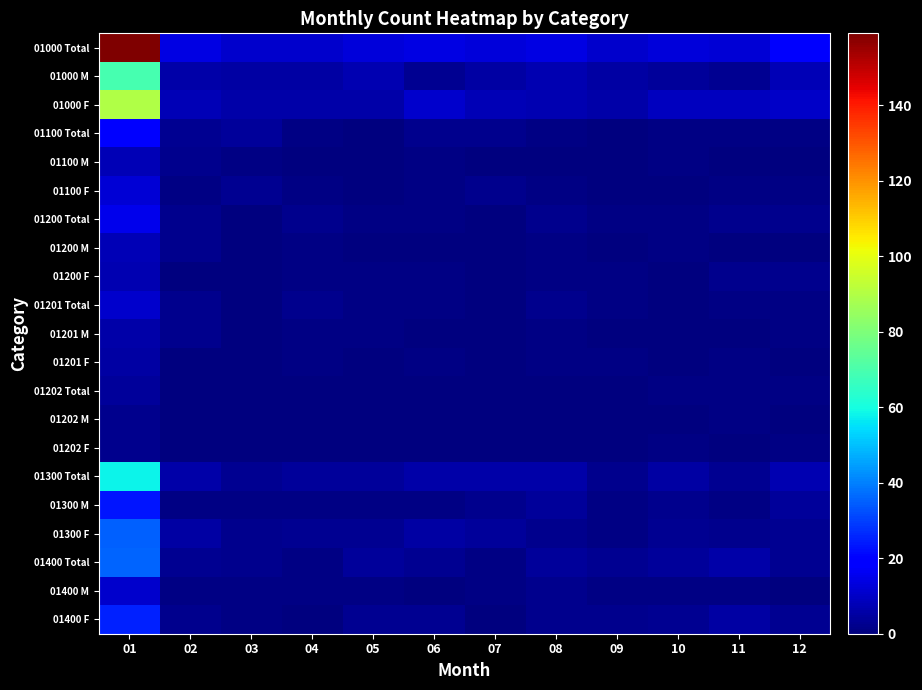

Reading left to right, what are all the values shown in this chart?

01000 Total: 01=159	02=14	03=11	04=11	05=13	06=14	07=13	08=14	09=11	10=13	11=12	12=18
01000 M: 01=69	02=6	03=5	04=5	05=7	06=3	07=5	08=7	09=5	10=4	11=3	12=8
01000 F: 01=90	02=8	03=6	04=6	05=6	06=11	07=8	08=7	09=6	10=9	11=9	12=10
01100 Total: 01=20	02=3	03=4	04=1	05=0	06=2	07=2	08=1	09=0	10=1	11=1	12=1
01100 M: 01=8	02=2	03=1	04=0	05=0	06=1	07=0	08=0	09=0	10=1	11=0	12=0
01100 F: 01=12	02=1	03=3	04=1	05=0	06=1	07=2	08=1	09=0	10=0	11=1	12=1
01200 Total: 01=15	02=2	03=0	04=2	05=1	06=1	07=0	08=2	09=1	10=1	11=2	12=2
01200 M: 01=8	02=2	03=0	04=1	05=0	06=0	07=0	08=1	09=0	10=1	11=0	12=0
01200 F: 01=7	02=0	03=0	04=1	05=1	06=1	07=0	08=1	09=1	10=0	11=2	12=2
01201 Total: 01=11	02=2	03=0	04=2	05=1	06=1	07=0	08=2	09=1	10=0	11=1	12=1
01201 M: 01=6	02=2	03=0	04=1	05=1	06=0	07=0	08=1	09=0	10=0	11=0	12=1
01201 F: 01=5	02=0	03=0	04=1	05=0	06=1	07=0	08=1	09=1	10=0	11=1	12=0
01202 Total: 01=4	02=0	03=0	04=0	05=0	06=0	07=0	08=0	09=0	10=1	11=1	12=1
01202 M: 01=2	02=0	03=0	04=0	05=0	06=0	07=0	08=0	09=0	10=0	11=1	12=0
01202 F: 01=2	02=0	03=0	04=0	05=0	06=0	07=0	08=0	09=0	10=1	11=0	12=1
01300 Total: 01=58	02=6	03=3	04=4	05=4	06=6	07=6	08=6	09=2	10=5	11=3	12=7
01300 M: 01=23	02=1	03=1	04=1	05=1	06=1	07=2	08=4	09=1	10=2	11=1	12=4
01300 F: 01=35	02=5	03=2	04=3	05=3	06=5	07=4	08=2	09=1	10=3	11=2	12=3
01400 Total: 01=36	02=3	03=2	04=1	05=4	06=3	07=1	08=4	09=3	10=4	11=6	12=3
01400 M: 01=11	02=1	03=1	04=1	05=1	06=0	07=1	08=2	09=1	10=1	11=1	12=0
01400 F: 01=25	02=2	03=1	04=0	05=3	06=3	07=0	08=2	09=2	10=3	11=5	12=3